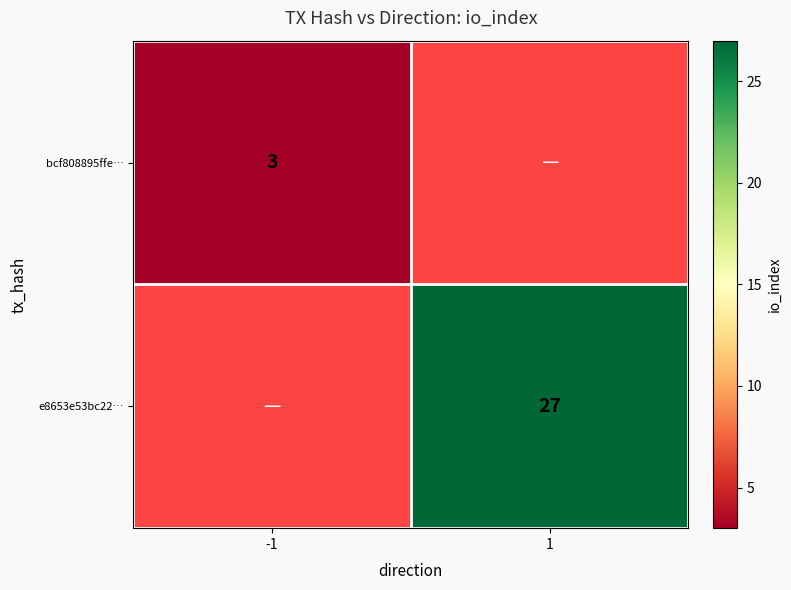

Is the value of bcf808895ffe… at -1 greater than the value of e8653e53bc22… at 1?

No